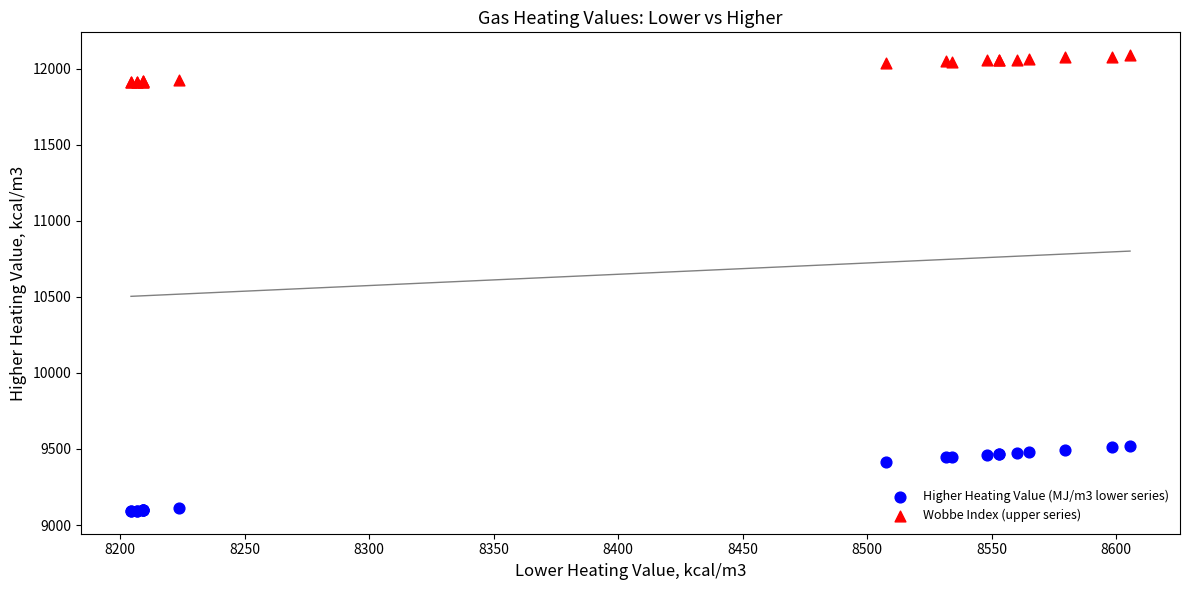

Which series contains the lowest Y value?

Higher Heating Value (MJ/m3 lower series)